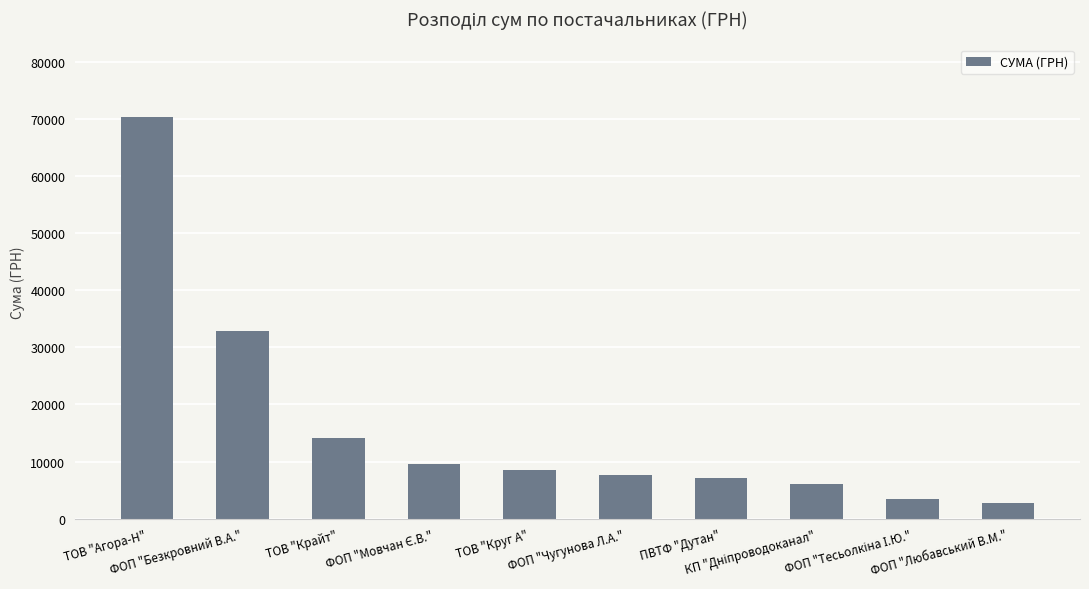

What is the difference between the second highest and minimum values?

30074.8